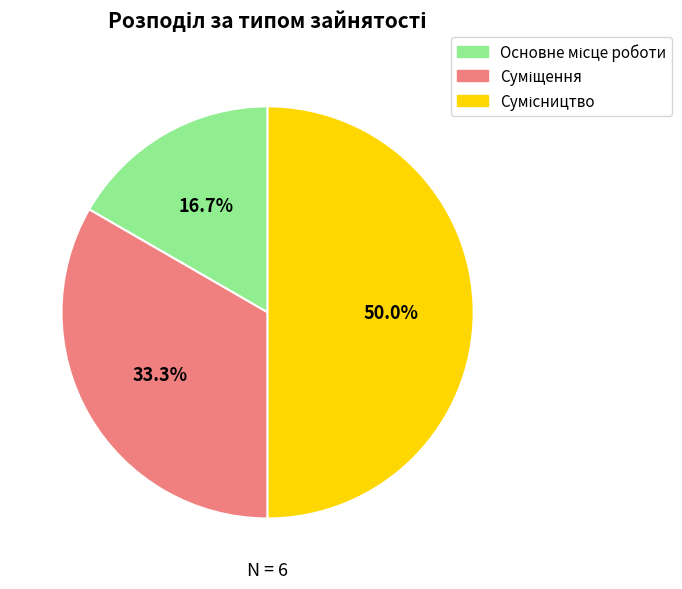

Rank the categories by value from lowest to highest.

Основне місце роботи, Суміщення, Сумісництво